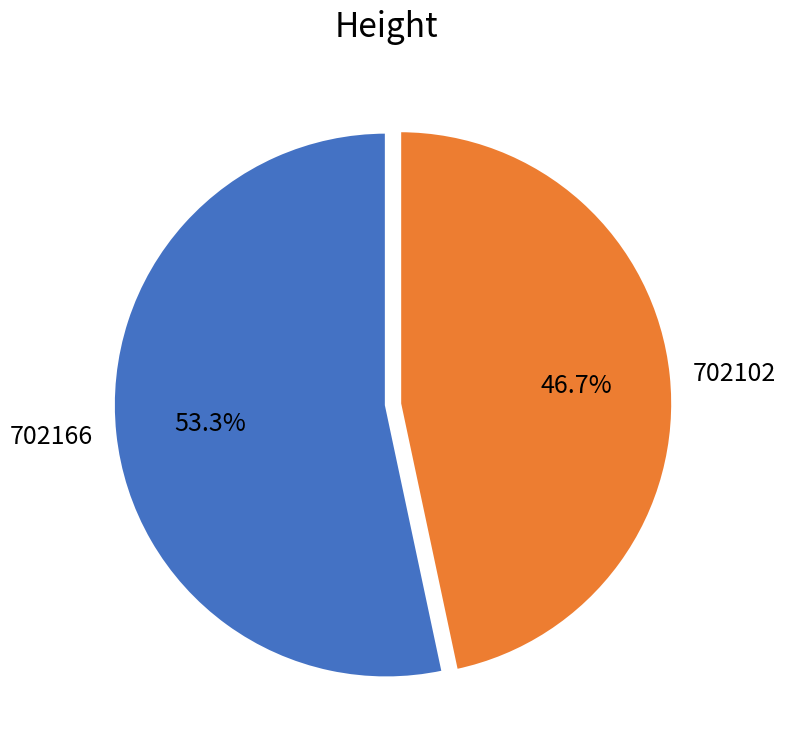

Combined, what portion of the pie is 702166 and 702102?

100.0%